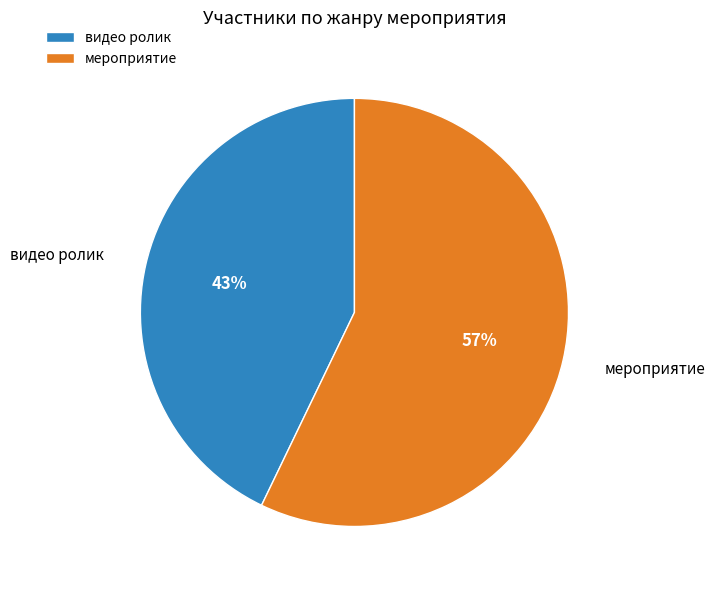

Rank the categories by value from highest to lowest.

мероприятие, видео ролик